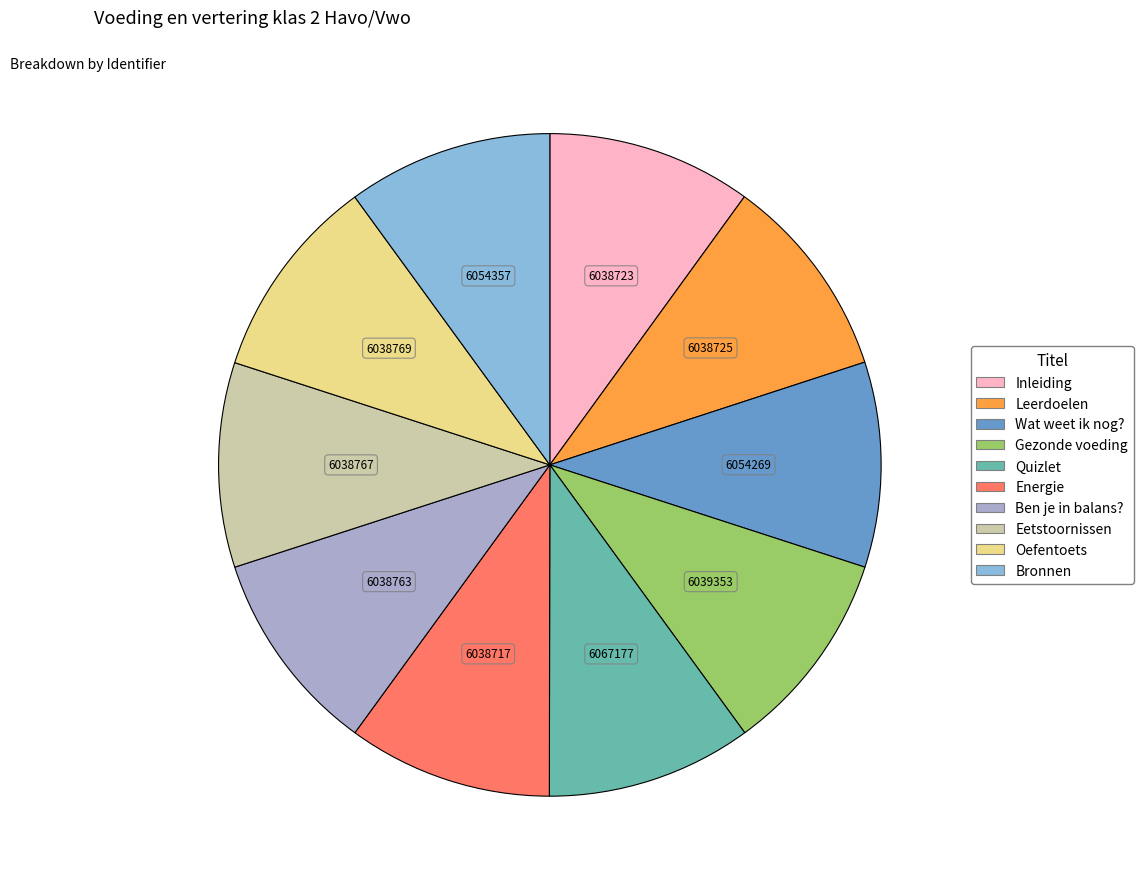

Is the sum of Leerdoelen and Wat weet ik nog? greater than half?

No